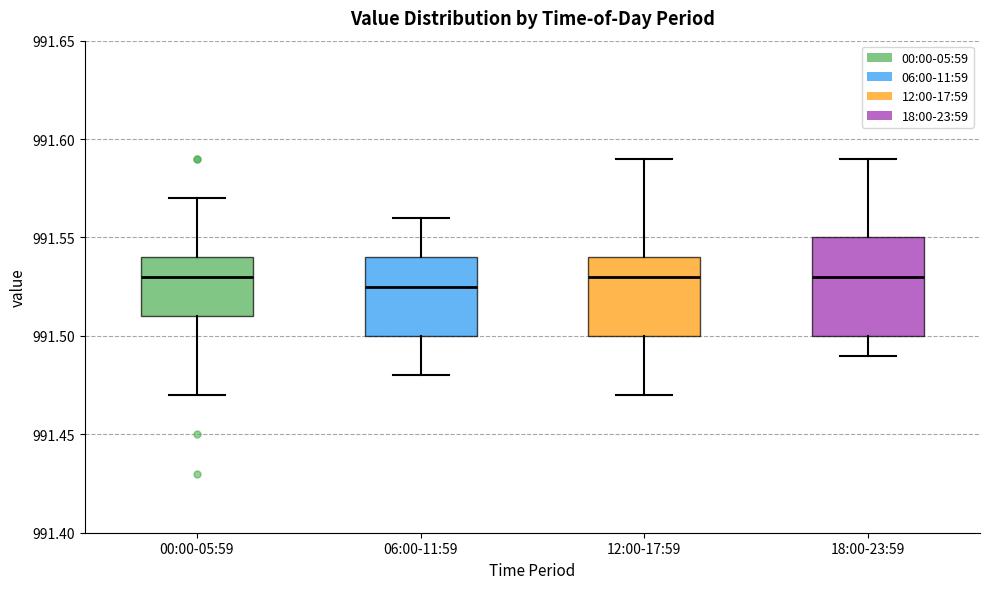

Comparing the boxes themselves (not the whiskers), which one is the tallest?

18:00-23:59